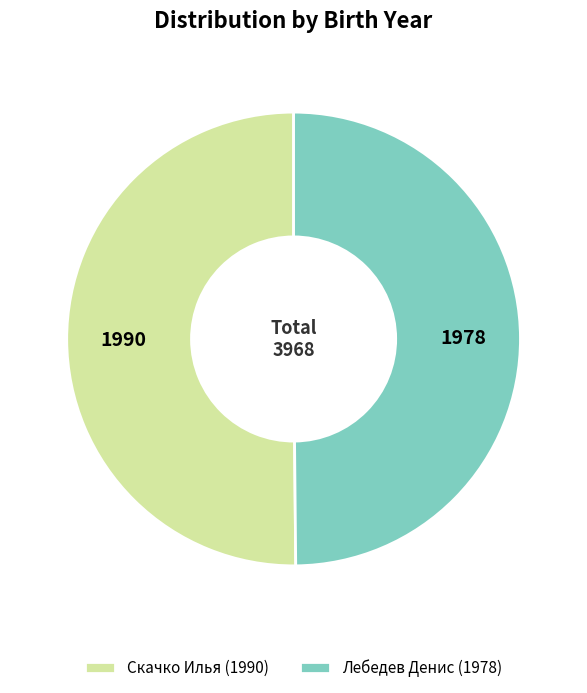

Do Скачко Илья (1990) and Лебедев Денис (1978) together represent more than half of the pie?

Yes